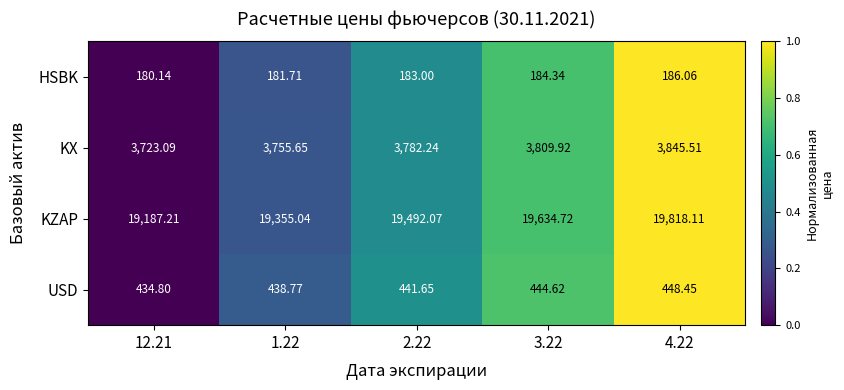

Which series has the largest range (max minus min)?

KZAP